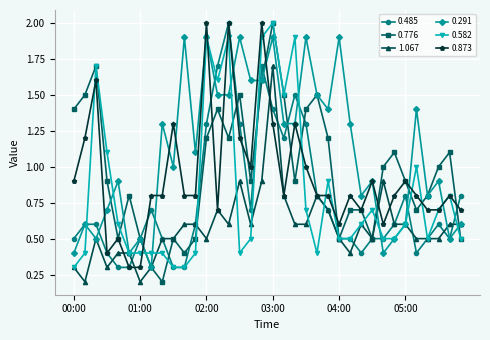

Reading left to right, extract all data points from this chart.

0.485: 0.5	0.6	0.6	0.4	0.3	0.3	0.5	0.7	0.5	0.3	0.3	0.6	1.3	1.7	2.0	1.3	0.7	1.7	1.4	1.2	1.5	1.3	0.8	0.7	0.5	0.5	0.4	0.5	0.5	0.6	0.8	0.4	0.5	0.6	0.5	0.8
0.776: 1.4	1.5	1.7	0.9	0.5	0.8	0.5	0.3	0.2	0.5	0.4	0.5	1.2	1.4	1.2	1.5	0.9	1.6	2.0	1.5	0.9	1.4	1.5	1.2	0.5	0.7	0.7	0.5	1.0	1.1	0.9	0.7	0.8	1.0	1.1	0.5
1.067: 0.3	0.2	0.5	0.3	0.4	0.4	0.2	0.3	0.5	0.5	0.6	0.6	0.5	0.7	0.6	0.9	0.6	0.9	1.7	0.8	0.6	0.6	0.8	0.7	0.5	0.4	0.6	0.5	0.9	0.6	0.6	0.5	0.5	0.5	0.6	0.6
0.291: 0.4	0.6	0.5	0.7	0.9	0.4	0.5	0.3	1.3	1.0	1.9	1.1	1.9	1.5	1.5	1.9	1.6	1.6	1.9	1.3	1.3	1.9	1.5	1.4	1.9	1.3	0.8	0.9	0.4	0.5	0.6	1.4	0.8	0.9	0.5	0.6
0.582: 0.3	0.4	1.7	1.1	0.6	0.4	0.4	0.4	0.4	0.3	0.3	0.4	1.9	1.6	1.9	0.4	0.5	1.9	2.0	1.5	1.9	0.7	0.4	0.9	0.5	0.5	0.6	0.7	0.5	0.5	0.6	1.0	0.5	0.7	0.8	0.5
0.873: 0.9	1.2	1.6	0.4	0.5	0.3	0.3	0.8	0.8	1.3	0.8	0.8	2.0	0.7	2.0	1.2	1.0	2.0	1.3	0.8	1.3	1.0	0.8	0.8	0.6	0.8	0.7	0.9	0.6	0.8	0.9	0.8	0.7	0.7	0.8	0.7